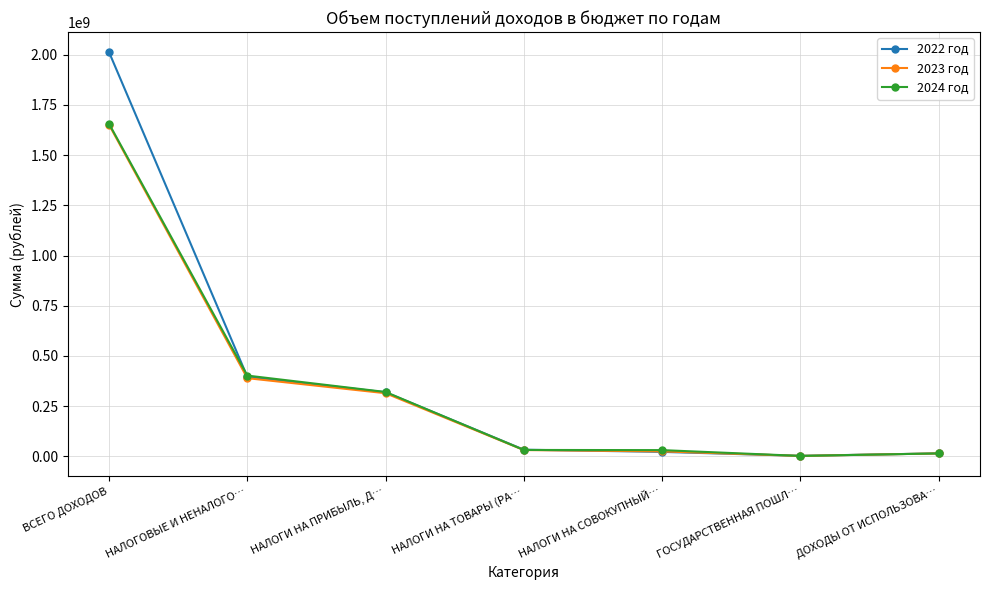

What is the greatest value displayed?

2012430198.9